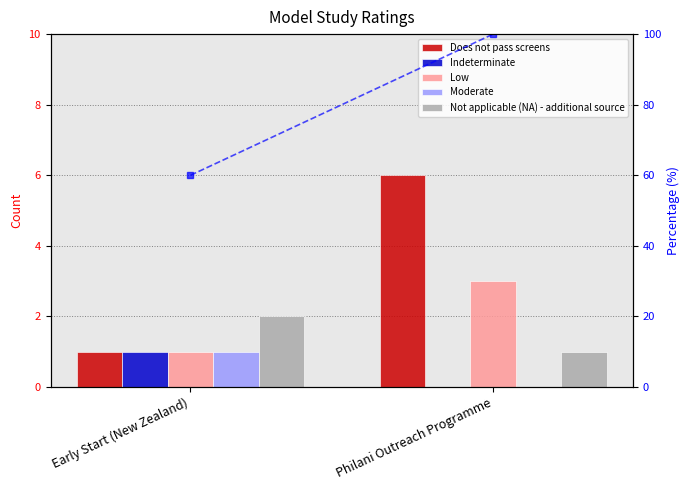

What is the sum of all Low values?

4